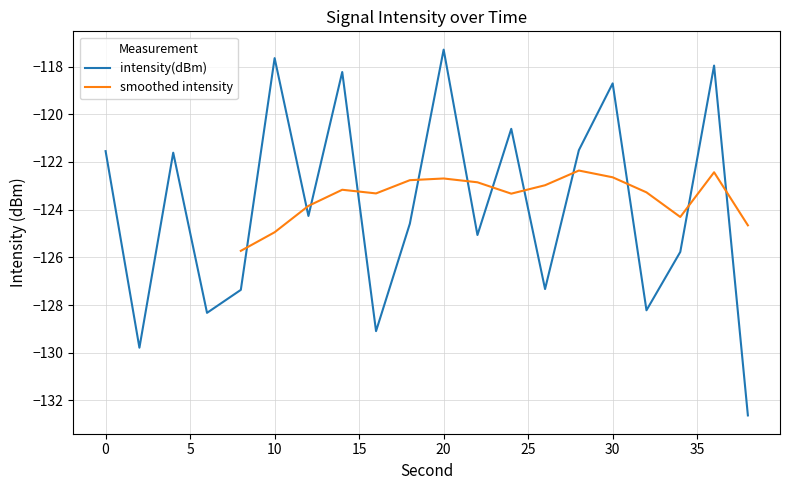

What is the minimum value shown in the chart?

-132.6